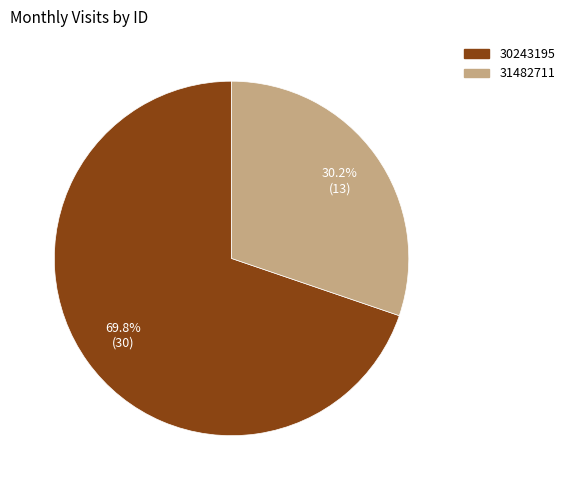

Which slice is the largest?

30243195